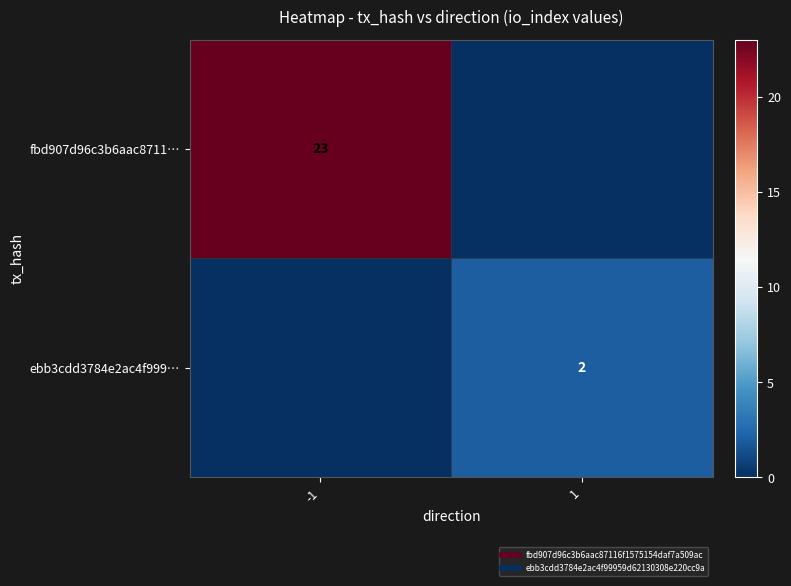

Which has a higher value, 1 or -1?

-1